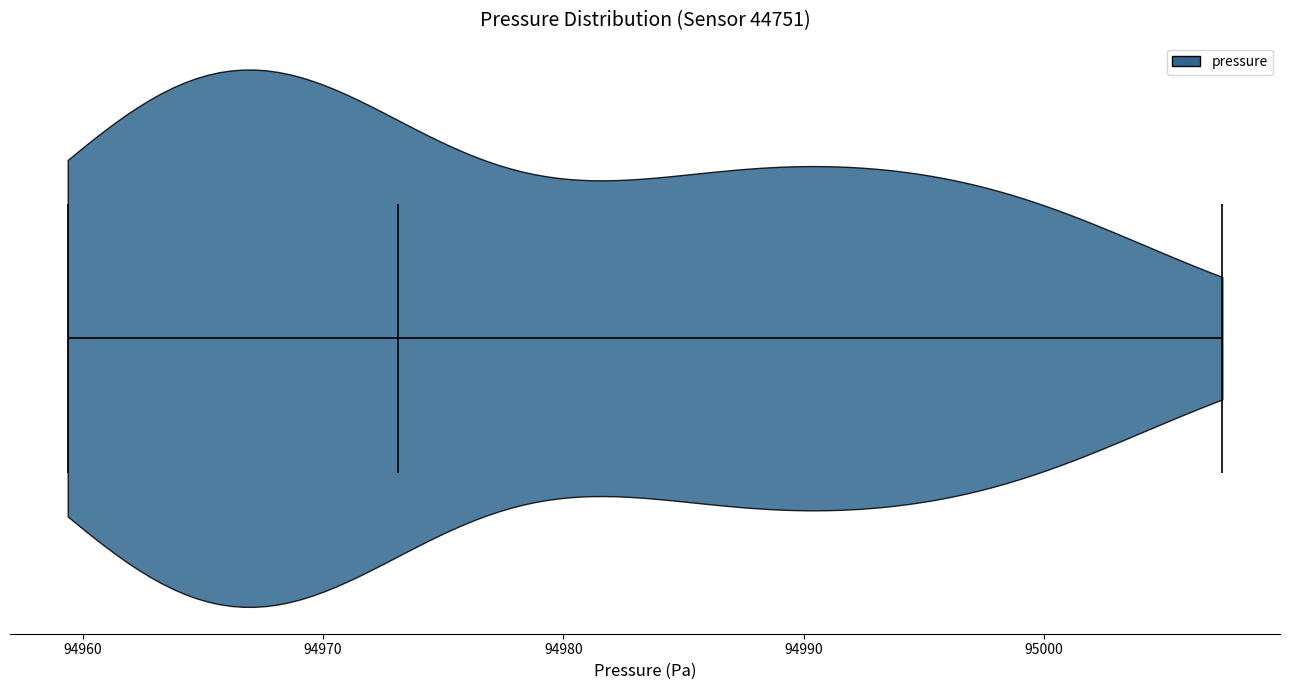

Read this violin plot against the x-axis: where its median line is, and the lowest and highest points the violin reaches. The values are not printed on the chart, so give them approximately, as read against the axis.

median line 94973, lowest point 94959, highest point 95007